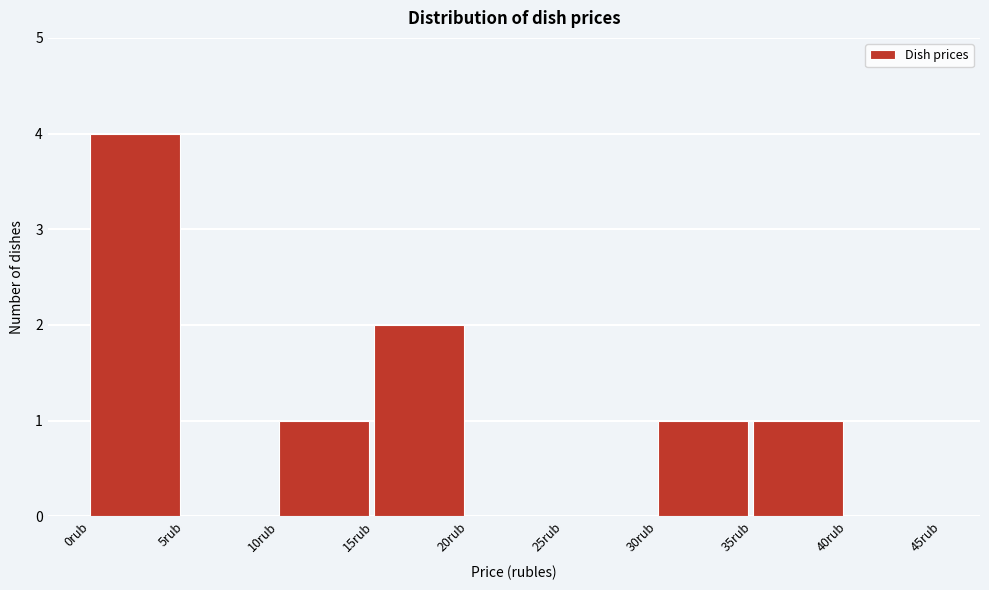

Reading left to right, list every bar in this chart as the range it spans on the x-axis followed by its height. The values are not printed on the chart, so give them approximately, as read against the axis.

0 to 5: 4
5 to 10: 0
10 to 15: 1
15 to 20: 2
20 to 25: 0
25 to 30: 0
30 to 35: 1
35 to 40: 1
40 to 45: 0